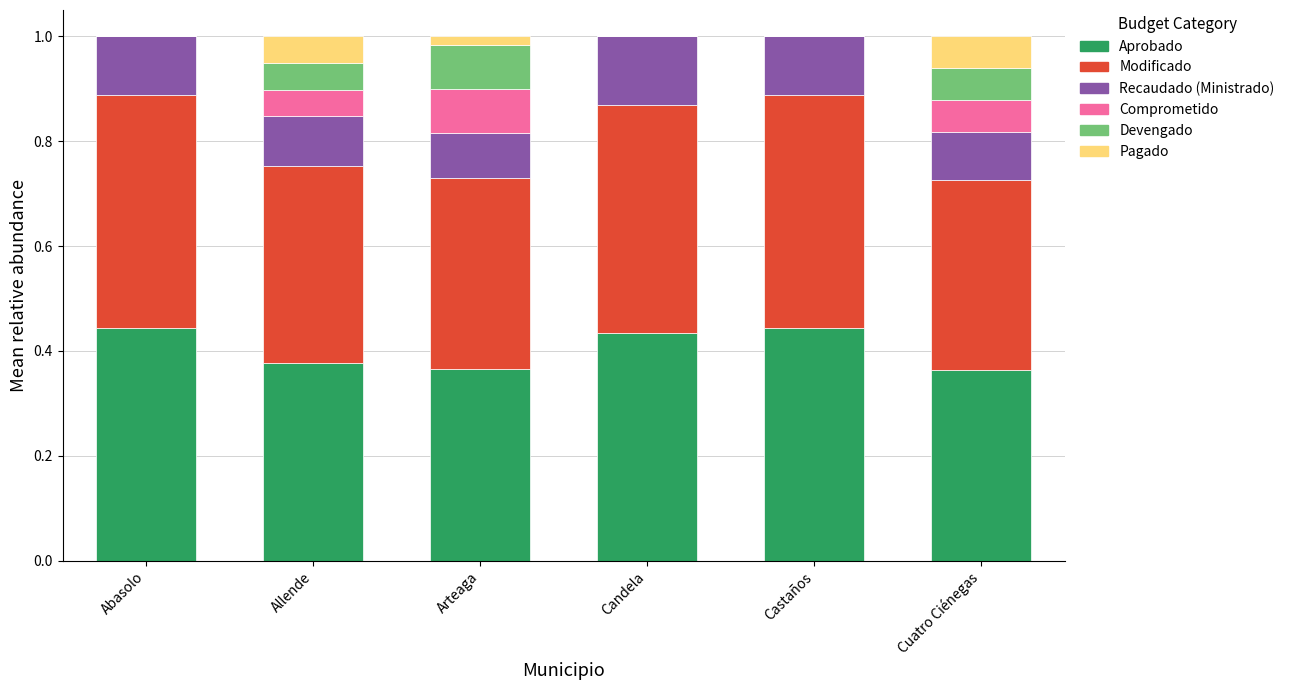

What is the total value across all series at Candela?

1.0